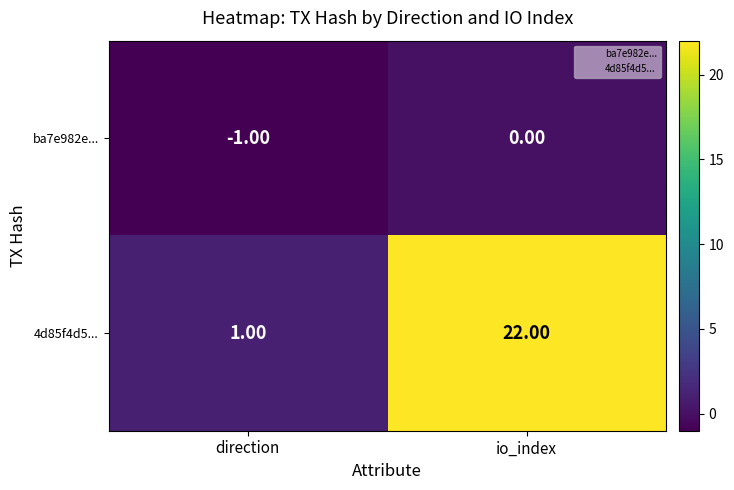

Which category has the lowest value in the ba7e982e... series?

direction